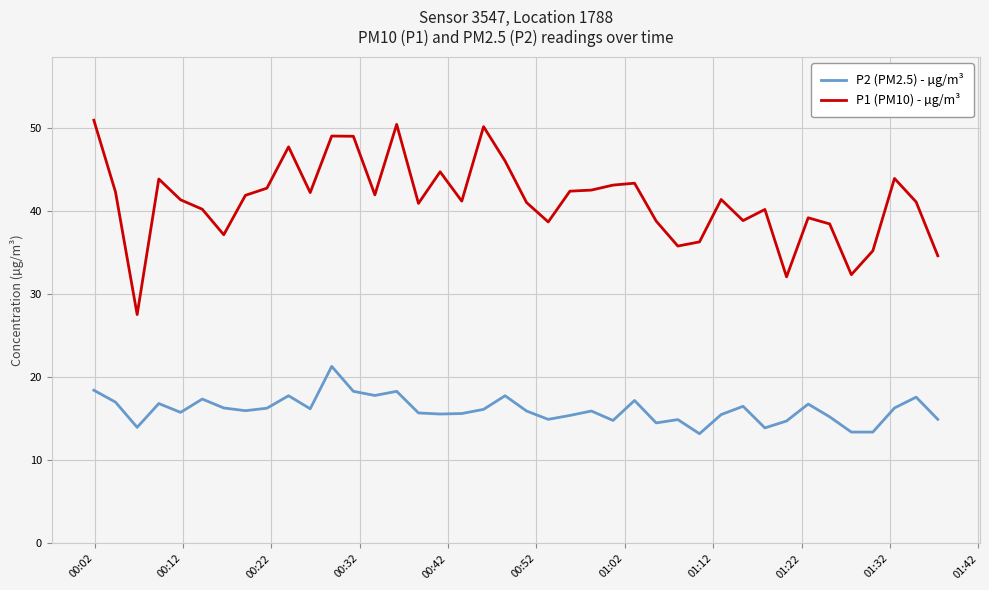

True or false: P2 (PM2.5) - µg/m³ and P1 (PM10) - µg/m³ cross at least once.

False